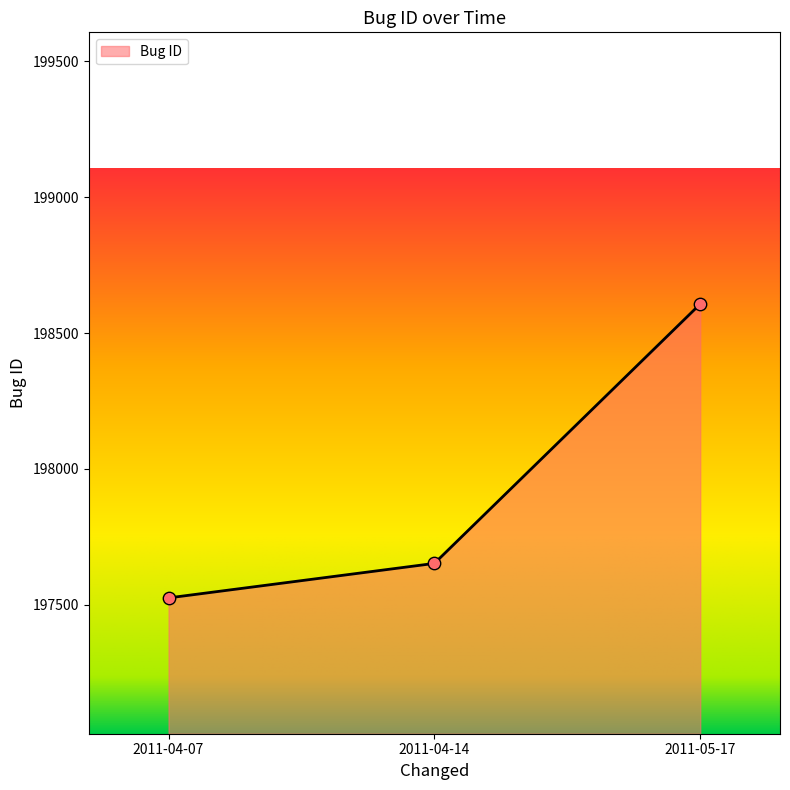

What is the ratio of the value at 2011-04-07 to the value at 2011-05-17?

1.0